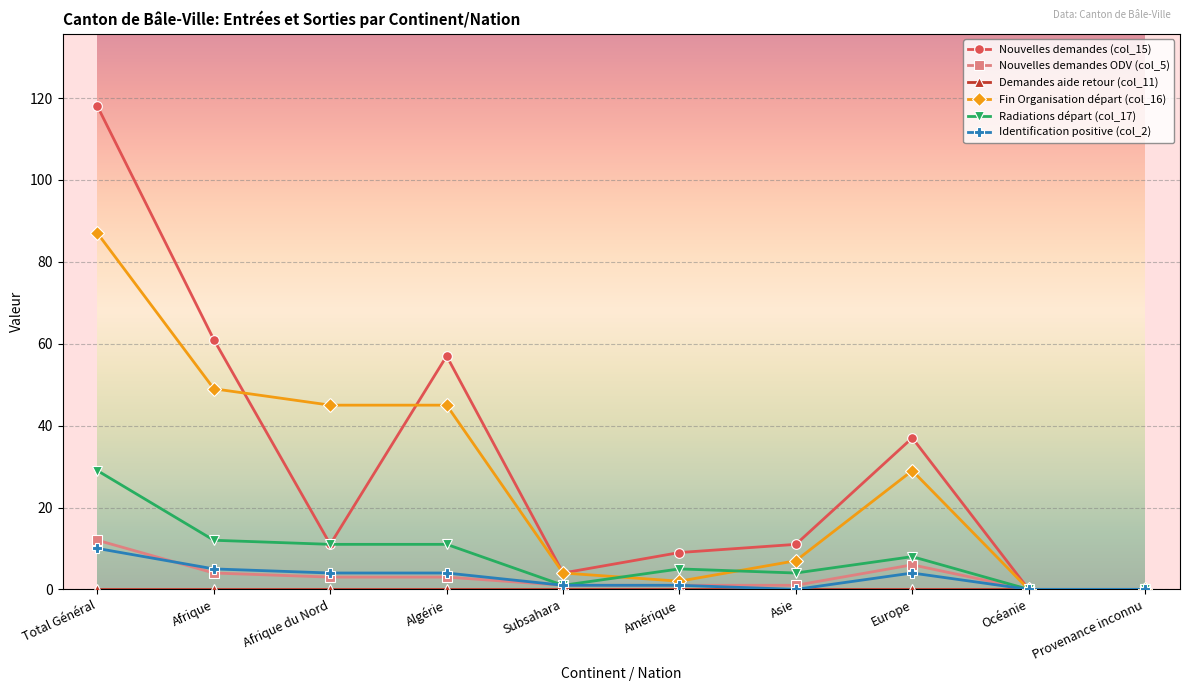

What position from the left is Océanie?

9